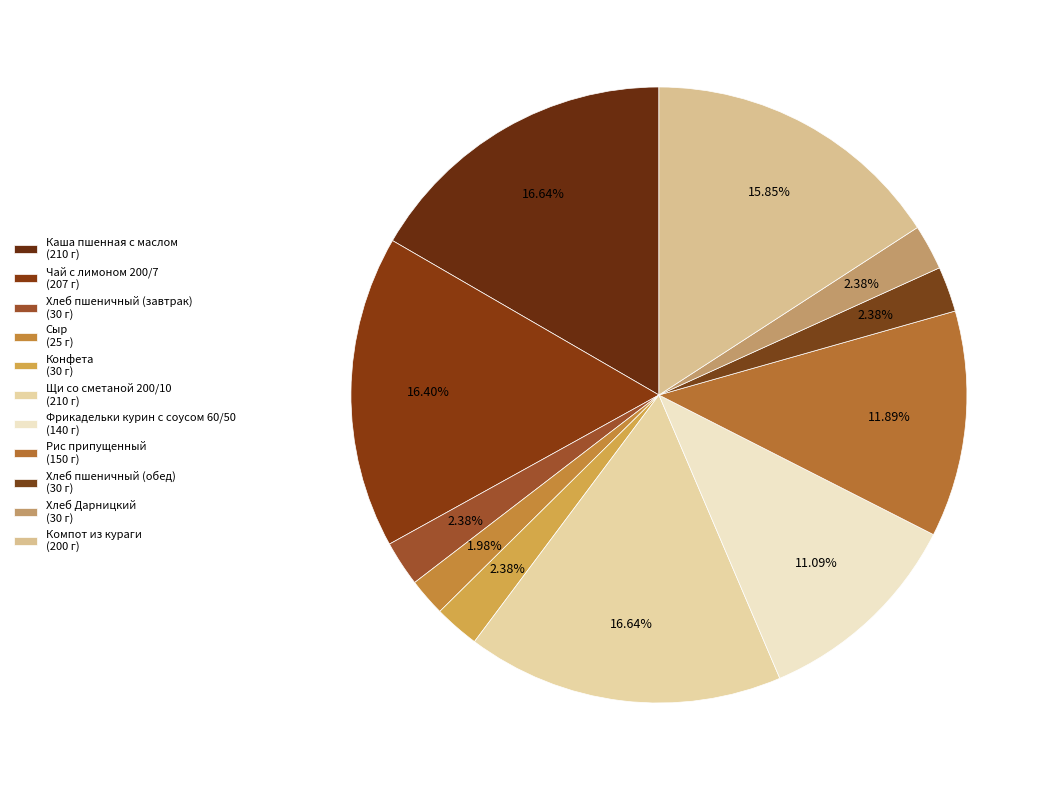

Is there a majority slice in this chart?

No